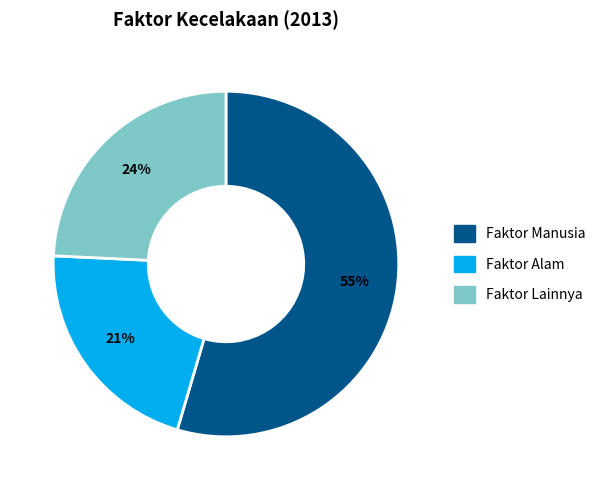

Count the number of slices in the pie.

3